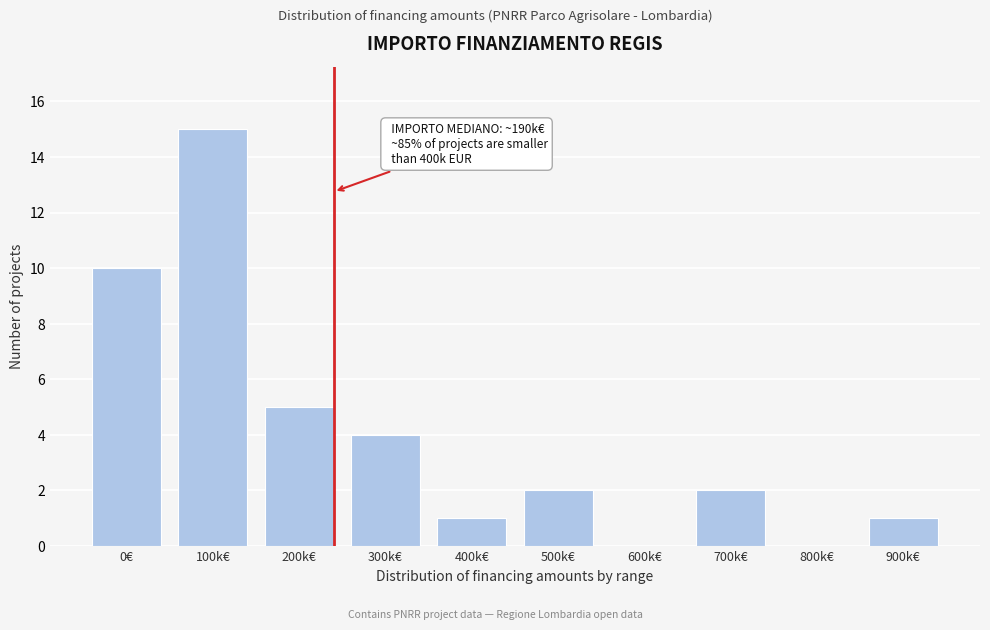

Reading left to right, extract all data points from this chart.

0€=10	100k€=15	200k€=5	300k€=4	400k€=1	500k€=2	600k€=0	700k€=2	800k€=0	900k€=1